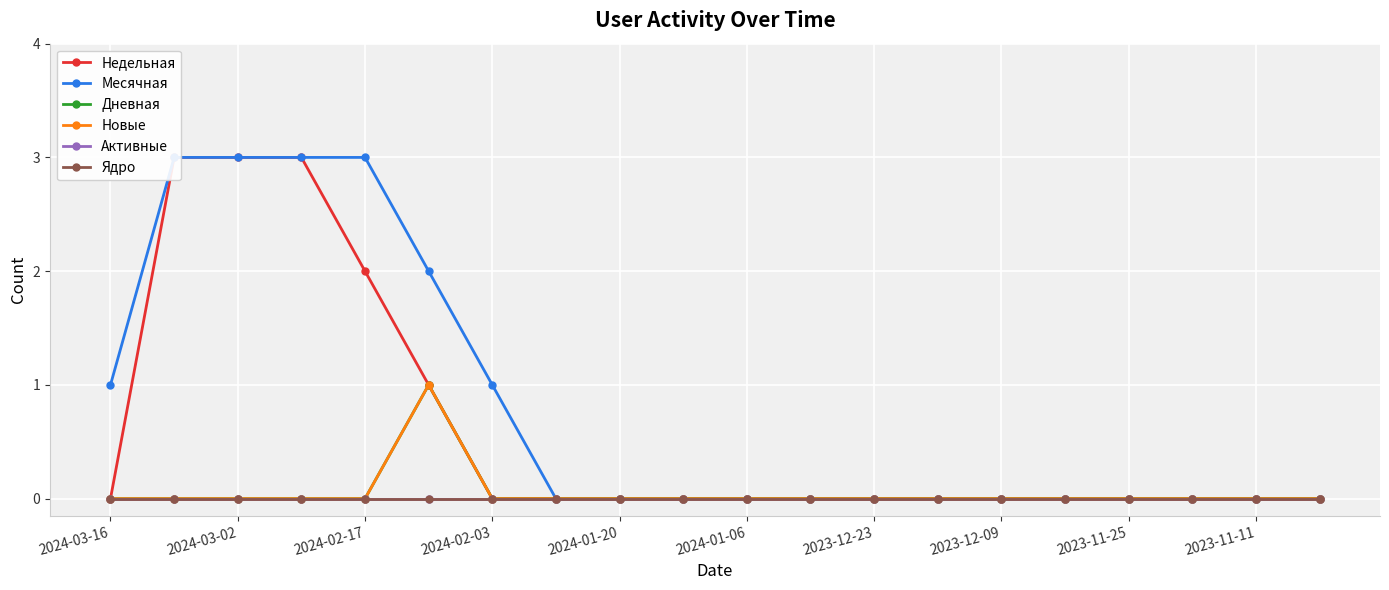

Is this an area chart (filled region under the line)?

No